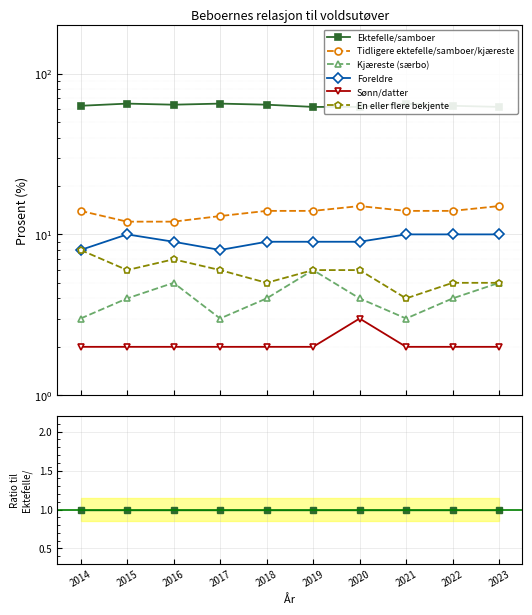

Reading left to right, what are all the values shown in this chart?

Ektefelle/samboer: 1.0	1.0	1.0	1.0	1.0	1.0	1.0	1.0	1.0	1.0
Tidligere ektefelle/samboer/kjæreste: 0.2	0.2	0.2	0.2	0.2	0.2	0.2	0.2	0.2	0.2
Kjæreste (særbo): 0.0	0.1	0.1	0.0	0.1	0.1	0.1	0.0	0.1	0.1
Foreldre: 0.1	0.2	0.1	0.1	0.1	0.1	0.1	0.2	0.2	0.2
Sønn/datter: 0.0	0.0	0.0	0.0	0.0	0.0	0.0	0.0	0.0	0.0
En eller flere bekjente: 0.1	0.1	0.1	0.1	0.1	0.1	0.1	0.1	0.1	0.1